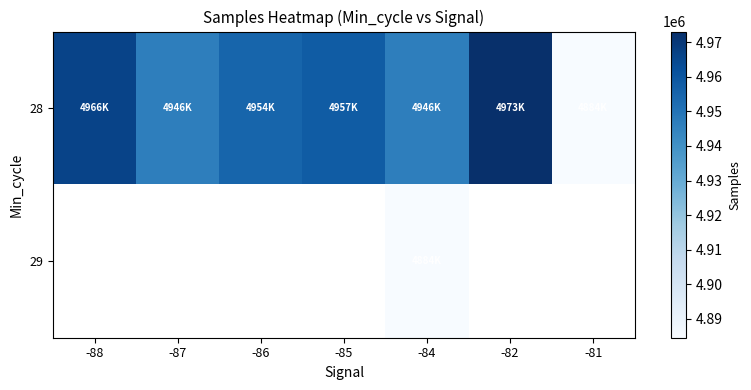

Count the number of categories in the chart.

7